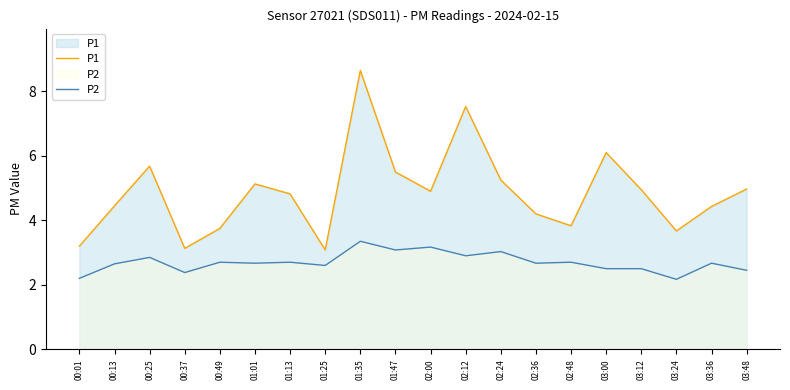

What is the sum of the P1 values at 03:00 and 00:49?

9.8